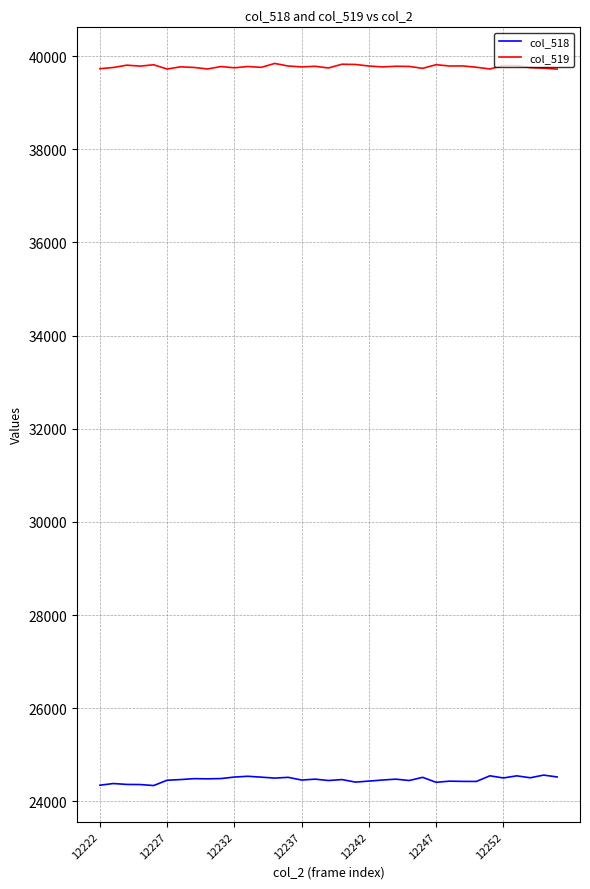

Rank the series by their average value, from lowest to highest.

col_518, col_519